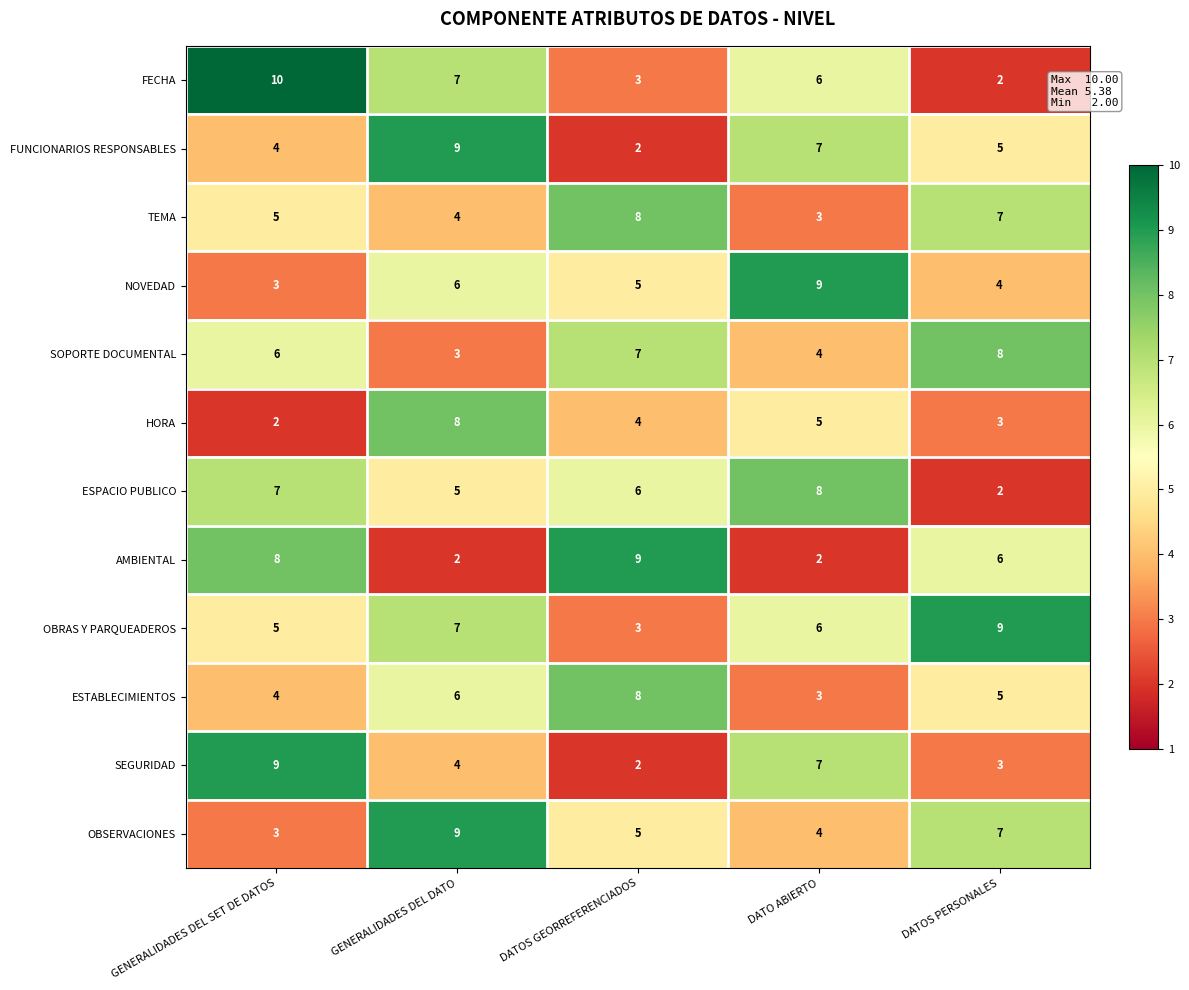

At which category is the sum across all series the highest?

GENERALIDADES DEL DATO